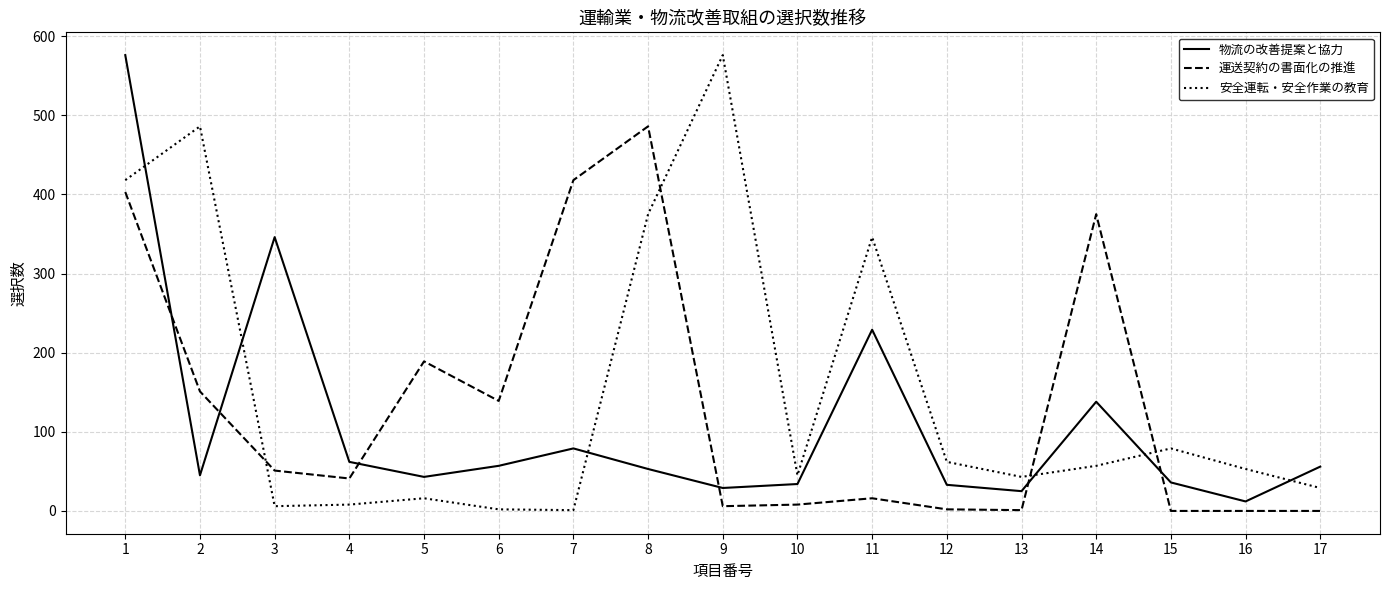

The value of 物流の改善提案と協力 at 5 is 43. True or false?

True